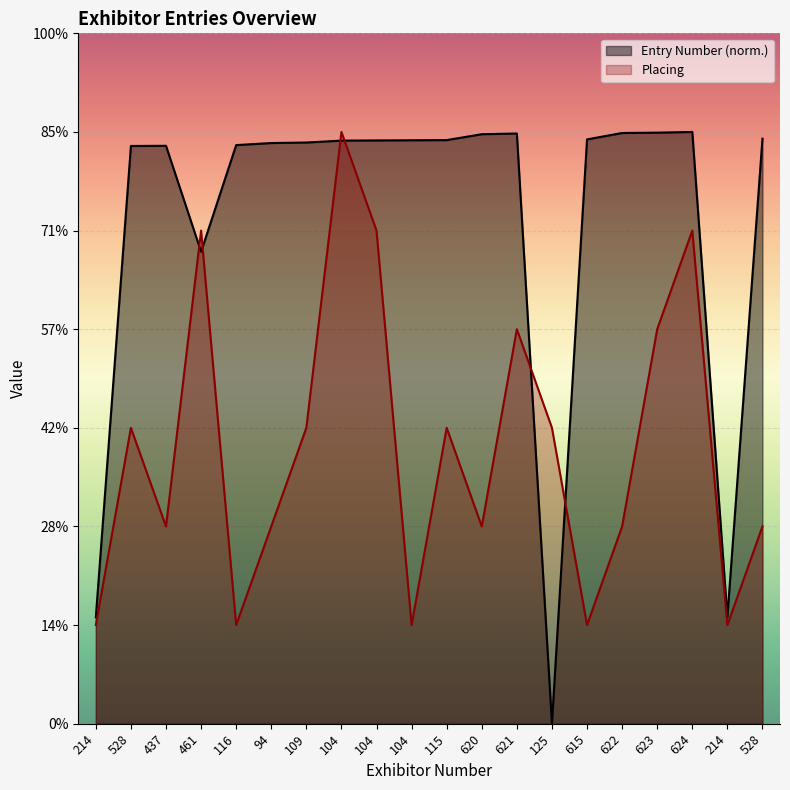

How many values in the Entry Number series exceed 5?

16